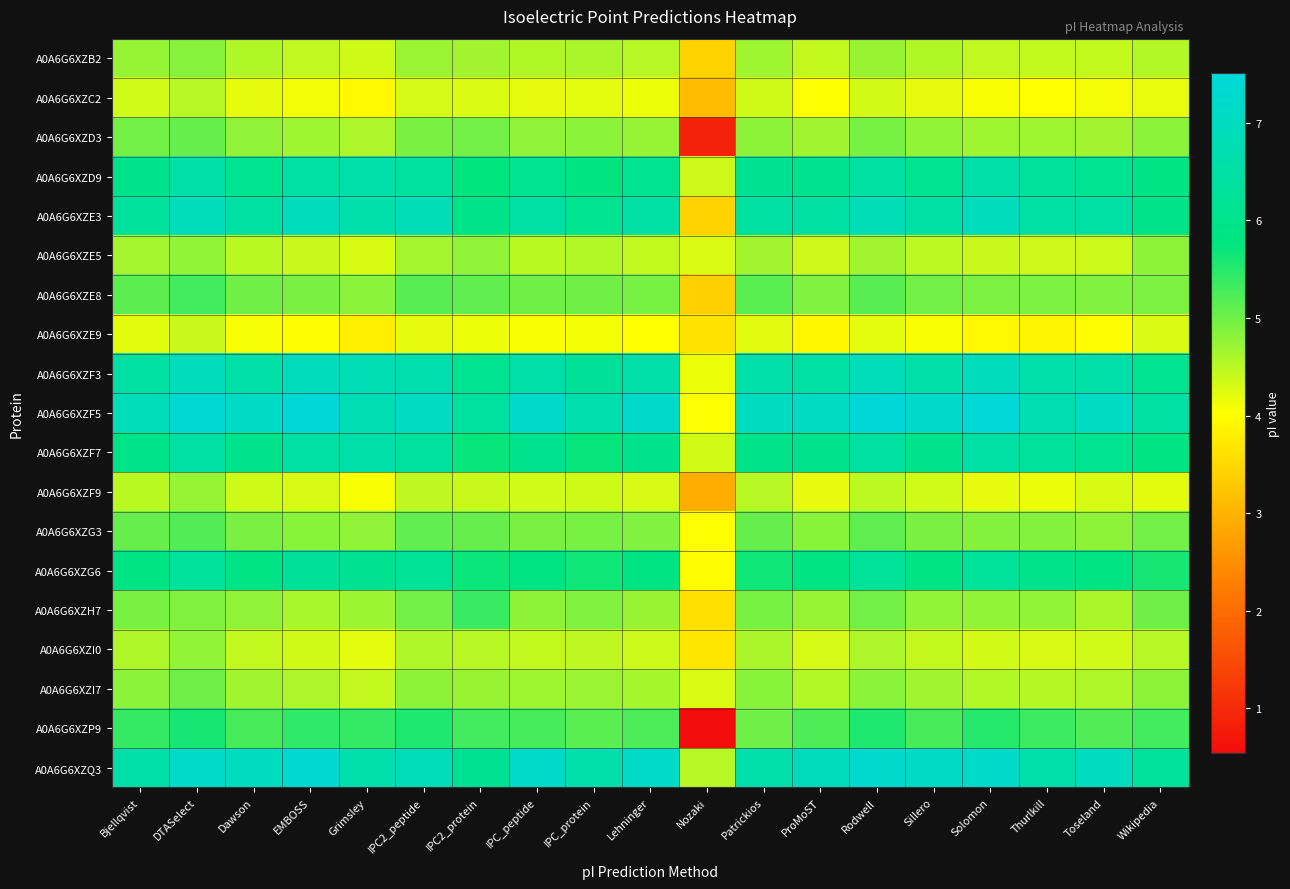

Between Patrickios and Thurlkill, which series saw the biggest shift?

A0A6G6XZF9